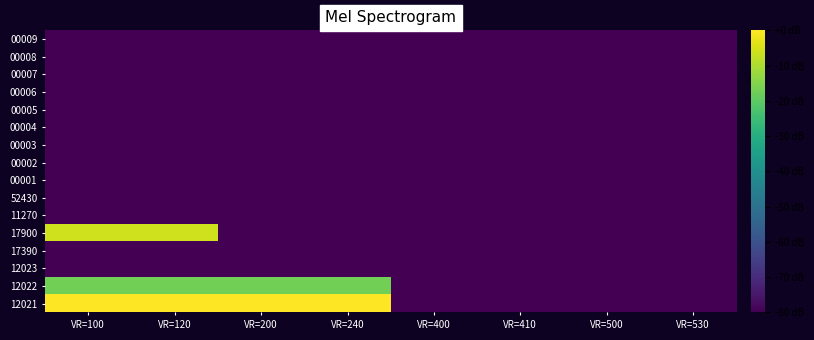

Reading left to right, extract all data points from this chart.

12021: VR=100=0.0	VR=120=0.0	VR=200=0.0	VR=240=0.0	VR=400=-80.0	VR=410=-80.0	VR=500=-80.0	VR=530=-80.0
12022: VR=100=-17.1	VR=120=-17.1	VR=200=-17.1	VR=240=-17.1	VR=400=-80.0	VR=410=-80.0	VR=500=-80.0	VR=530=-80.0
12023: VR=100=-80.0	VR=120=-80.0	VR=200=-80.0	VR=240=-80.0	VR=400=-80.0	VR=410=-80.0	VR=500=-80.0	VR=530=-80.0
17390: VR=100=-80.0	VR=120=-80.0	VR=200=-80.0	VR=240=-80.0	VR=400=-80.0	VR=410=-80.0	VR=500=-80.0	VR=530=-80.0
17900: VR=100=-5.8	VR=120=-5.8	VR=200=-80.0	VR=240=-80.0	VR=400=-80.0	VR=410=-80.0	VR=500=-80.0	VR=530=-80.0
11270: VR=100=-80.0	VR=120=-80.0	VR=200=-80.0	VR=240=-80.0	VR=400=-80.0	VR=410=-80.0	VR=500=-80.0	VR=530=-80.0
52430: VR=100=-80.0	VR=120=-80.0	VR=200=-80.0	VR=240=-80.0	VR=400=-80.0	VR=410=-80.0	VR=500=-80.0	VR=530=-80.0
00001: VR=100=-80.0	VR=120=-80.0	VR=200=-80.0	VR=240=-80.0	VR=400=-80.0	VR=410=-80.0	VR=500=-80.0	VR=530=-80.0
00002: VR=100=-80.0	VR=120=-80.0	VR=200=-80.0	VR=240=-80.0	VR=400=-80.0	VR=410=-80.0	VR=500=-80.0	VR=530=-80.0
00003: VR=100=-80.0	VR=120=-80.0	VR=200=-80.0	VR=240=-80.0	VR=400=-80.0	VR=410=-80.0	VR=500=-80.0	VR=530=-80.0
00004: VR=100=-80.0	VR=120=-80.0	VR=200=-80.0	VR=240=-80.0	VR=400=-80.0	VR=410=-80.0	VR=500=-80.0	VR=530=-80.0
00005: VR=100=-80.0	VR=120=-80.0	VR=200=-80.0	VR=240=-80.0	VR=400=-80.0	VR=410=-80.0	VR=500=-80.0	VR=530=-80.0
00006: VR=100=-80.0	VR=120=-80.0	VR=200=-80.0	VR=240=-80.0	VR=400=-80.0	VR=410=-80.0	VR=500=-80.0	VR=530=-80.0
00007: VR=100=-80.0	VR=120=-80.0	VR=200=-80.0	VR=240=-80.0	VR=400=-80.0	VR=410=-80.0	VR=500=-80.0	VR=530=-80.0
00008: VR=100=-80.0	VR=120=-80.0	VR=200=-80.0	VR=240=-80.0	VR=400=-80.0	VR=410=-80.0	VR=500=-80.0	VR=530=-80.0
00009: VR=100=-80.0	VR=120=-80.0	VR=200=-80.0	VR=240=-80.0	VR=400=-80.0	VR=410=-80.0	VR=500=-80.0	VR=530=-80.0